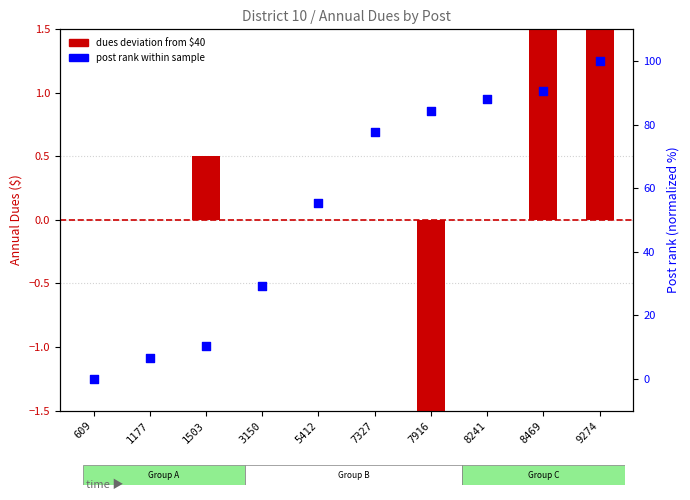

What is the total value across all series at 8469?

100.7